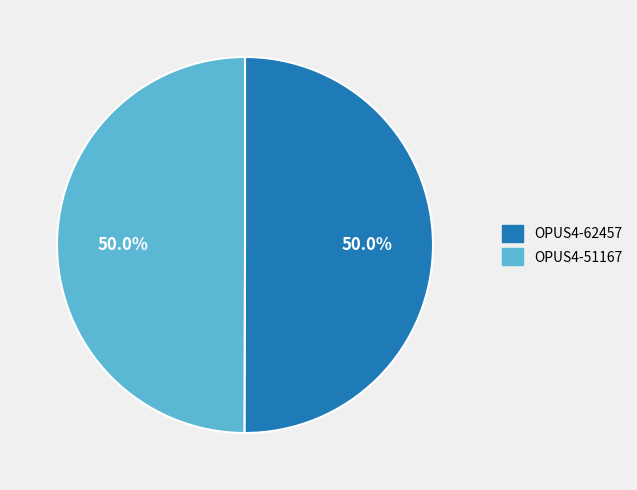

What is the total percentage of OPUS4-62457 and OPUS4-51167?

100.0%